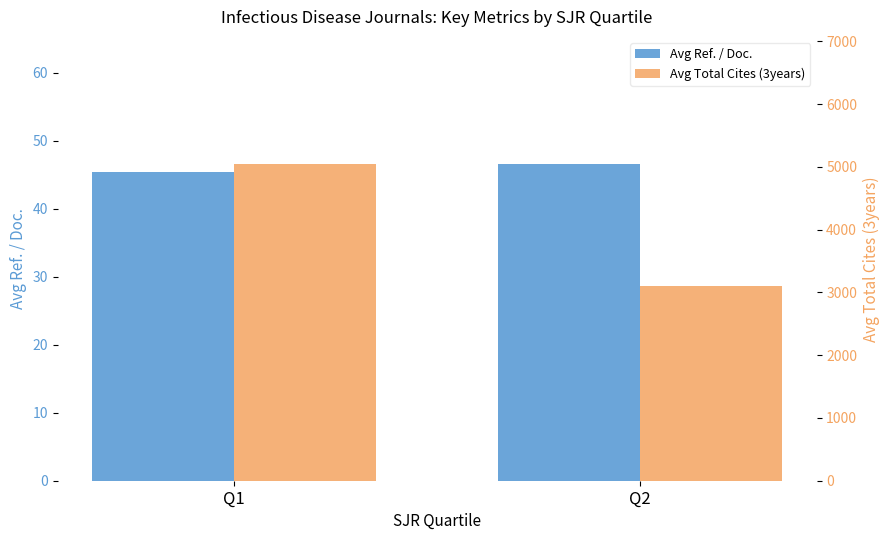

Does the chart contain any negative values?

No